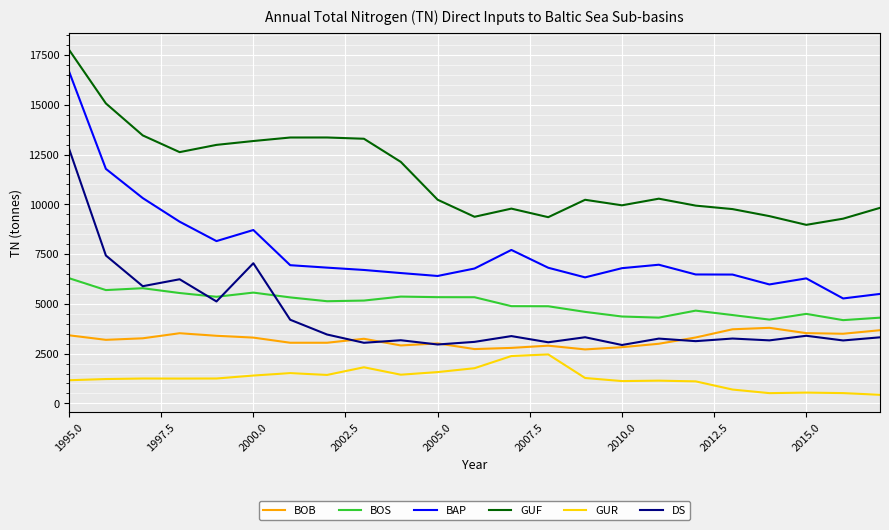

What is the maximum value shown in the chart?

17760